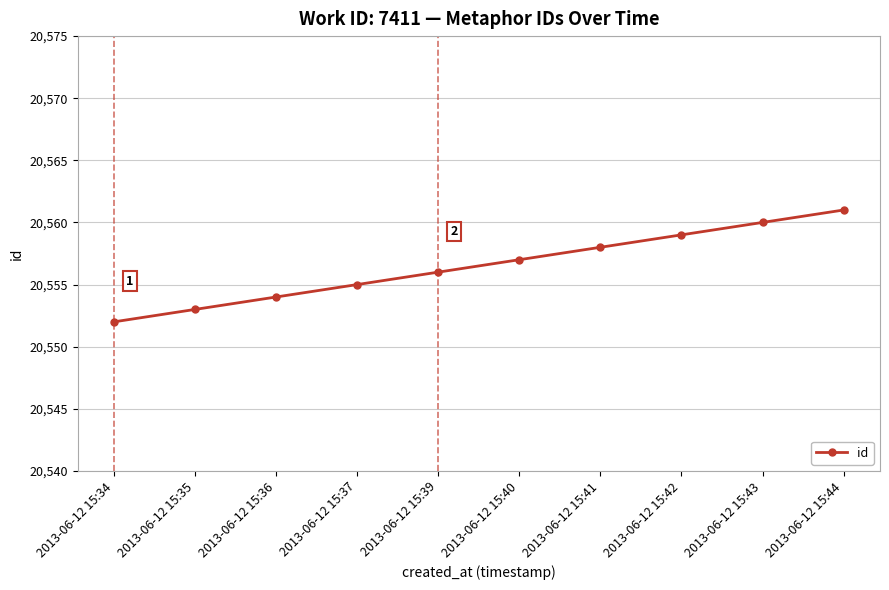

Reading left to right, extract all data points from this chart.

2013-06-12 15:34=20552	2013-06-12 15:35=20553	2013-06-12 15:36=20554	2013-06-12 15:37=20555	2013-06-12 15:39=20556	2013-06-12 15:40=20557	2013-06-12 15:41=20558	2013-06-12 15:42=20559	2013-06-12 15:43=20560	2013-06-12 15:44=20561